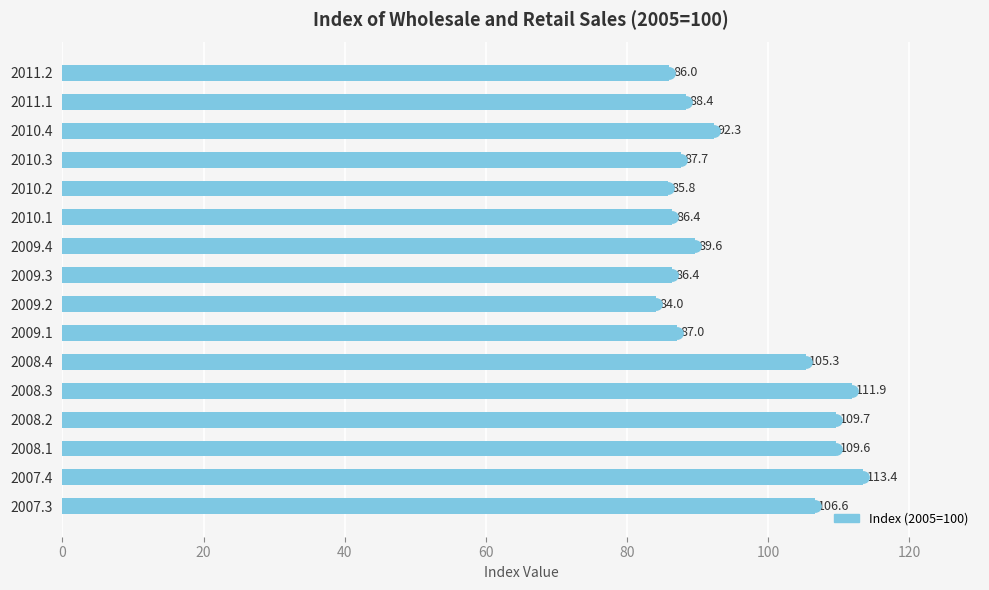

What is the approximate value at 2010.4?

92.3